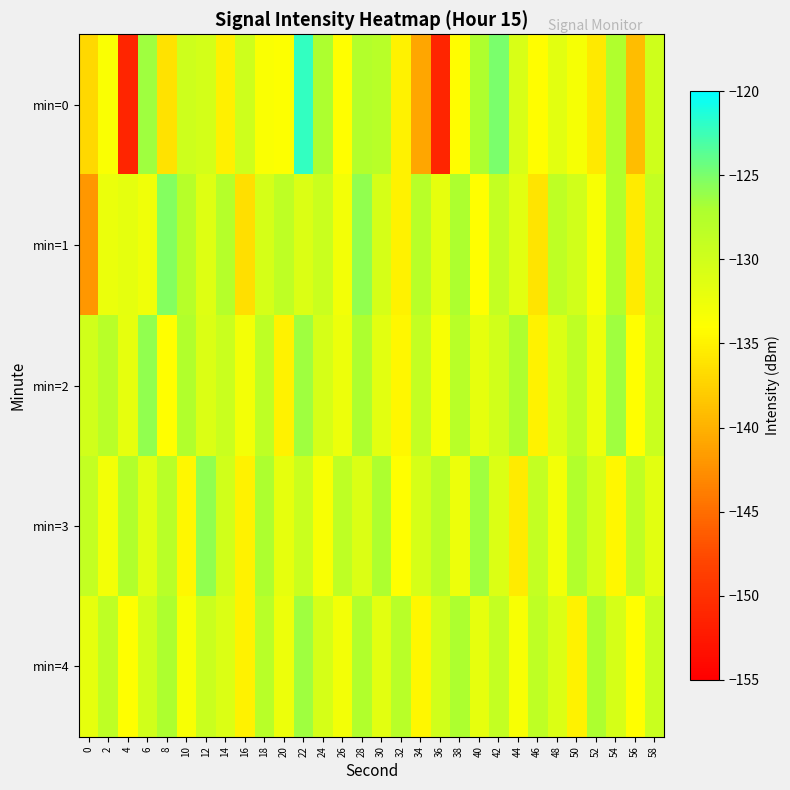

Reading left to right, transcribe all the data shown in this chart.

min=0: 0=-137.0	2=-133.6	4=-151.2	6=-126.5	8=-136.1	10=-129.8	12=-130.3	14=-135.2	16=-129.8	18=-133.6	20=-133.8	22=-122.1	24=-127.0	26=-134.0	28=-127.6	30=-128.0	32=-134.9	34=-140.8	36=-151.1	38=-134.1	40=-127.2	42=-124.9	44=-130.8	46=-134.2	48=-131.6	50=-133.4	52=-135.7	54=-127.3	56=-139.0	58=-129.9
min=1: 0=-141.9	2=-132.4	4=-131.8	6=-132.7	8=-125.4	10=-127.8	12=-131.2	14=-127.7	16=-136.5	18=-130.4	20=-128.5	22=-131.0	24=-129.5	26=-133.0	28=-126.0	30=-130.5	32=-135.0	34=-128.0	36=-132.0	38=-127.0	40=-134.0	42=-129.0	44=-131.5	46=-136.0	48=-128.5	50=-130.0	52=-133.5	54=-127.5	56=-135.5	58=-129.0
min=2: 0=-130.0	2=-128.0	4=-132.0	6=-126.0	8=-134.0	10=-127.5	12=-131.0	14=-129.5	16=-133.0	18=-128.5	20=-135.0	22=-126.5	24=-130.5	26=-132.5	28=-127.0	30=-131.5	32=-134.5	34=-129.0	36=-133.5	38=-128.0	40=-132.0	42=-130.0	44=-127.0	46=-135.0	48=-131.0	50=-128.5	52=-132.5	54=-126.5	56=-134.0	58=-129.5
min=3: 0=-129.0	2=-133.0	4=-127.5	6=-131.5	8=-128.0	10=-134.5	12=-126.0	14=-130.0	16=-135.0	18=-127.0	20=-132.0	22=-129.5	24=-133.5	26=-128.5	28=-131.0	30=-127.0	32=-134.0	34=-130.5	36=-128.0	38=-132.5	40=-126.5	42=-131.0	44=-135.5	46=-129.0	48=-133.0	50=-127.5	52=-130.5	54=-134.5	56=-128.5	58=-131.5
min=4: 0=-132.0	2=-128.5	4=-134.0	6=-130.0	8=-127.0	10=-133.5	12=-129.5	14=-131.0	16=-135.0	18=-128.0	20=-132.5	22=-126.5	24=-130.5	26=-133.0	28=-127.5	30=-131.5	32=-128.0	34=-134.5	36=-130.0	38=-127.0	40=-132.0	42=-129.0	44=-133.5	46=-128.5	48=-131.0	50=-135.0	52=-127.0	54=-130.5	56=-134.0	58=-129.5